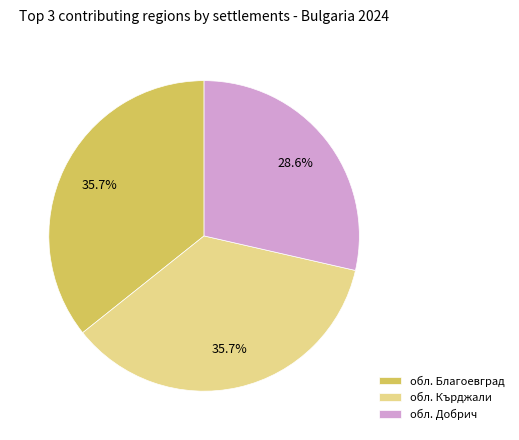

Does any single category account for the majority?

No